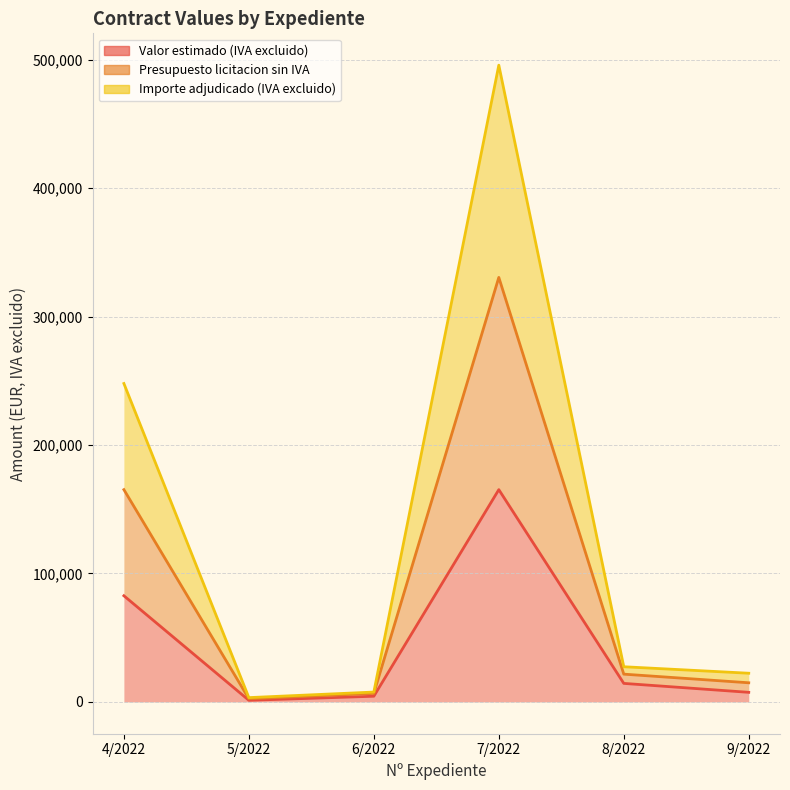

What is the difference between the second highest and second lowest values in the Valor estimado (IVA excluido) series?

78244.6